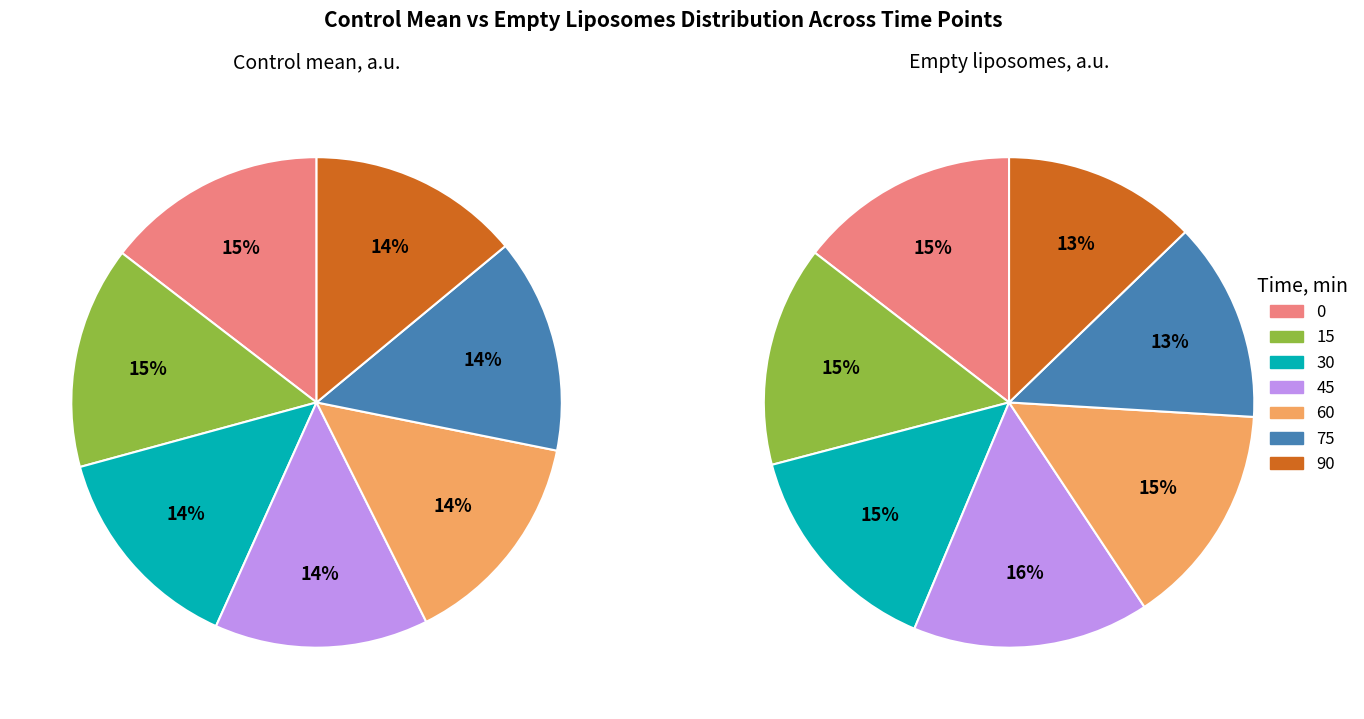

To the nearest percent, what is the difference between the largest and smallest slice percentages?

3%